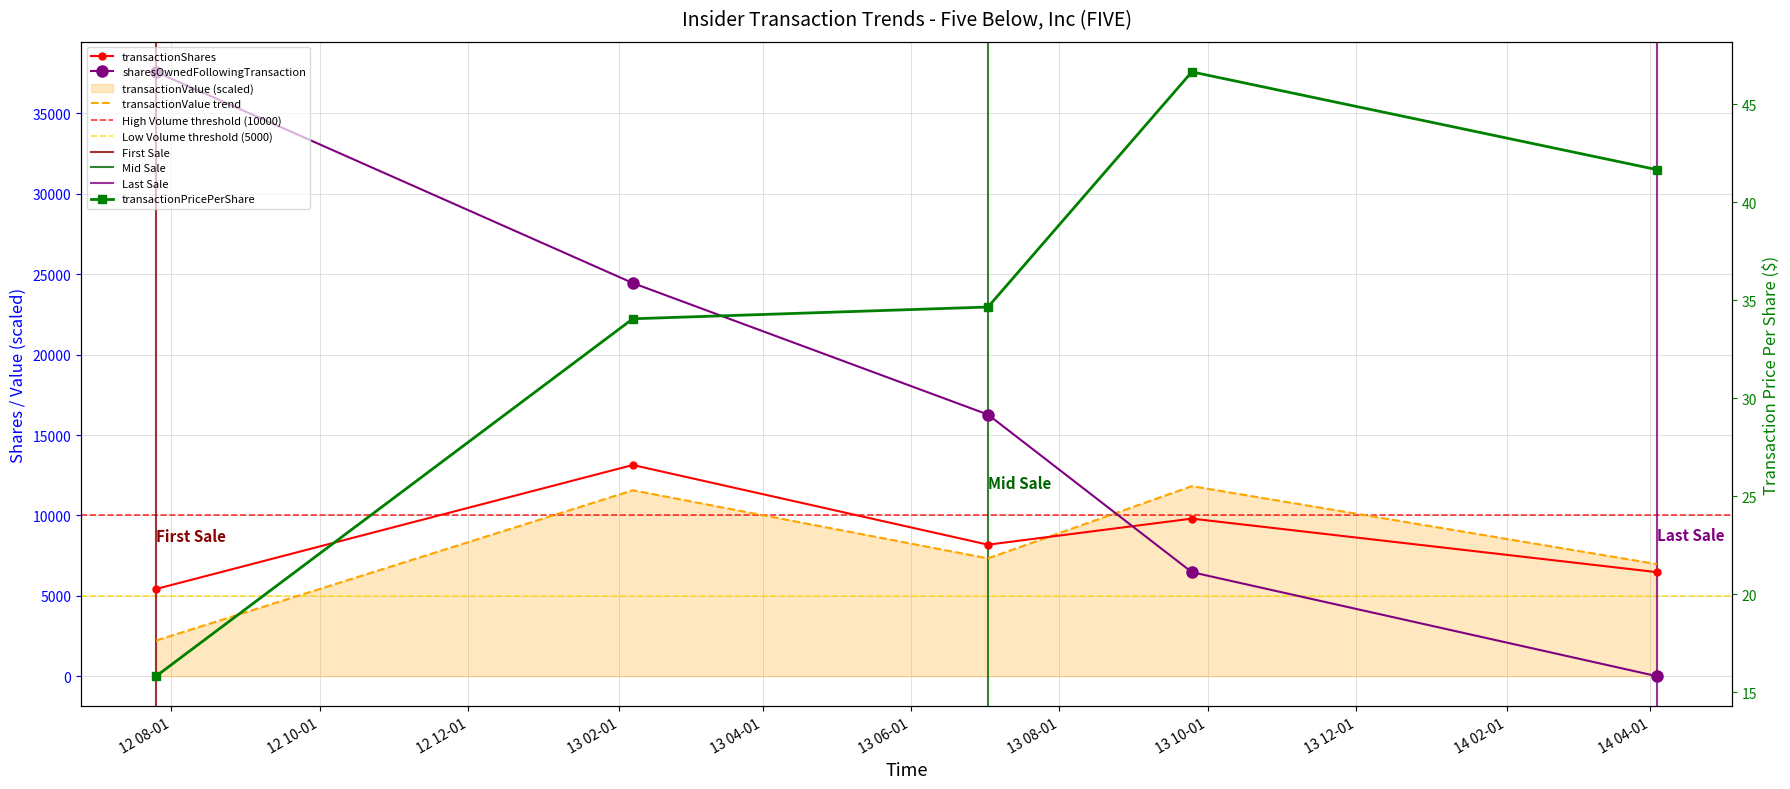

What is the label of the 4th point from the left?

2013-09-24 11:43:52